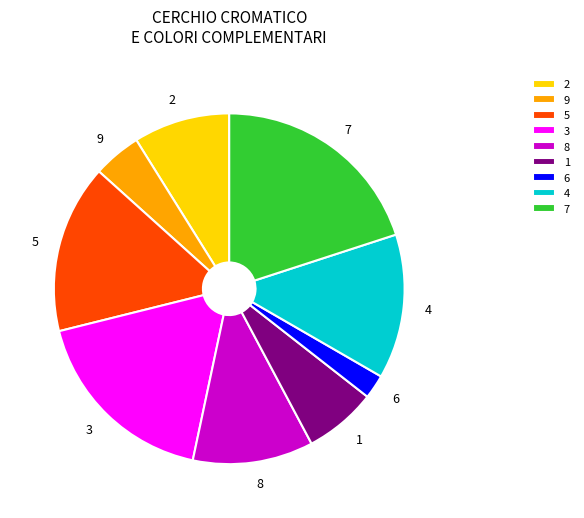

Rank the categories by value from highest to lowest.

7, 3, 5, 4, 8, 2, 1, 9, 6